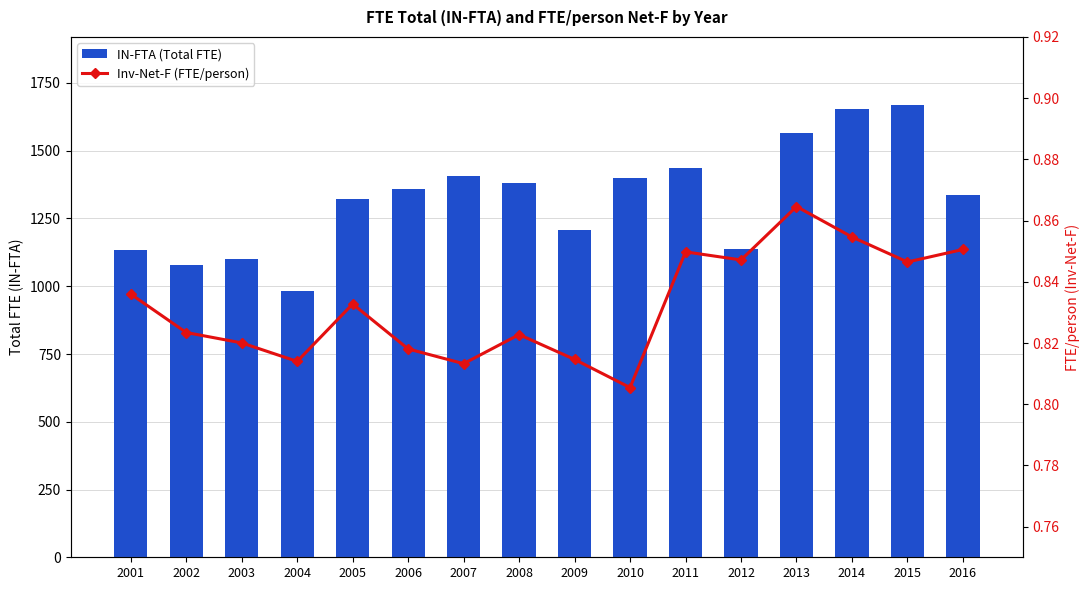

Reading right to left, what are all the values shown in this chart?

IN-FTA (Total FTE): 1334.9	1669.4	1653.5	1566.4	1138.7	1436.4	1399.5	1206.6	1382.5	1407.2	1359.1	1323.3	981.7	1101.9	1080.0	1134.9
Inv-Net-F (FTE/person): 0.9	0.8	0.9	0.9	0.8	0.8	0.8	0.8	0.8	0.8	0.8	0.8	0.8	0.8	0.8	0.8